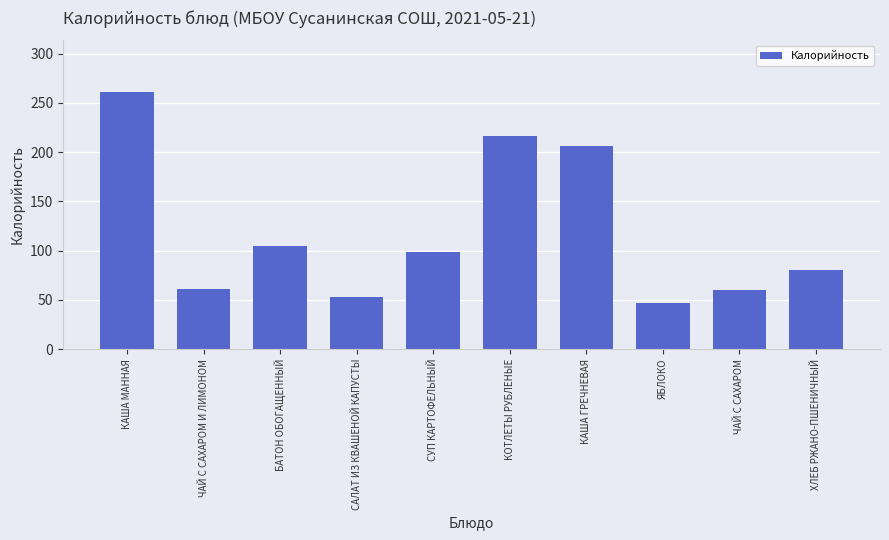

What is the value of the 2nd bar from the left?

61.1